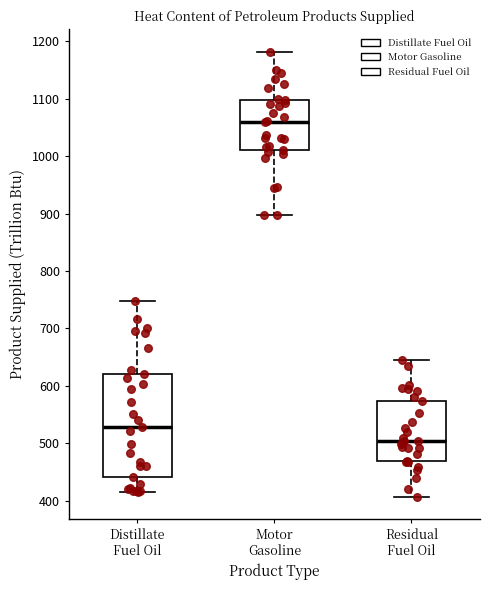

Reading left to right, read every box against the y-axis: the position of its median line, the range the box covers, and the ends of its whiskers. The values are not printed on the chart, so give them approximately, as read against the axis.

Distillate Fuel Oil: median 530, box 440 to 620, whiskers 420 to 750
Motor Gasoline: median 1060, box 1010 to 1100, whiskers 900 to 1180
Residual Fuel Oil: median 500, box 470 to 570, whiskers 410 to 640